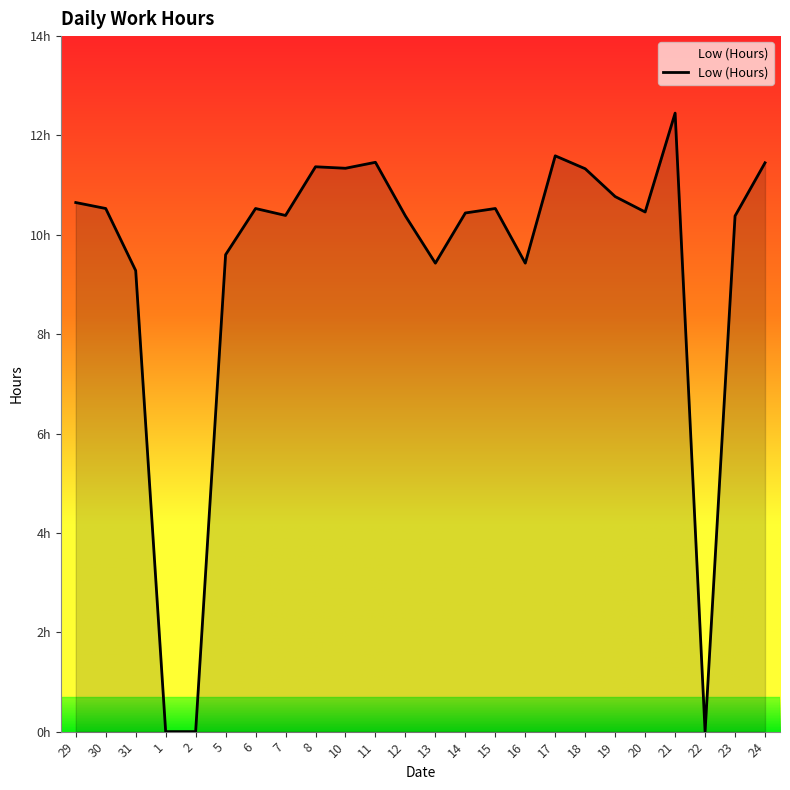

Does the chart display data point markers on the line(s)?

No